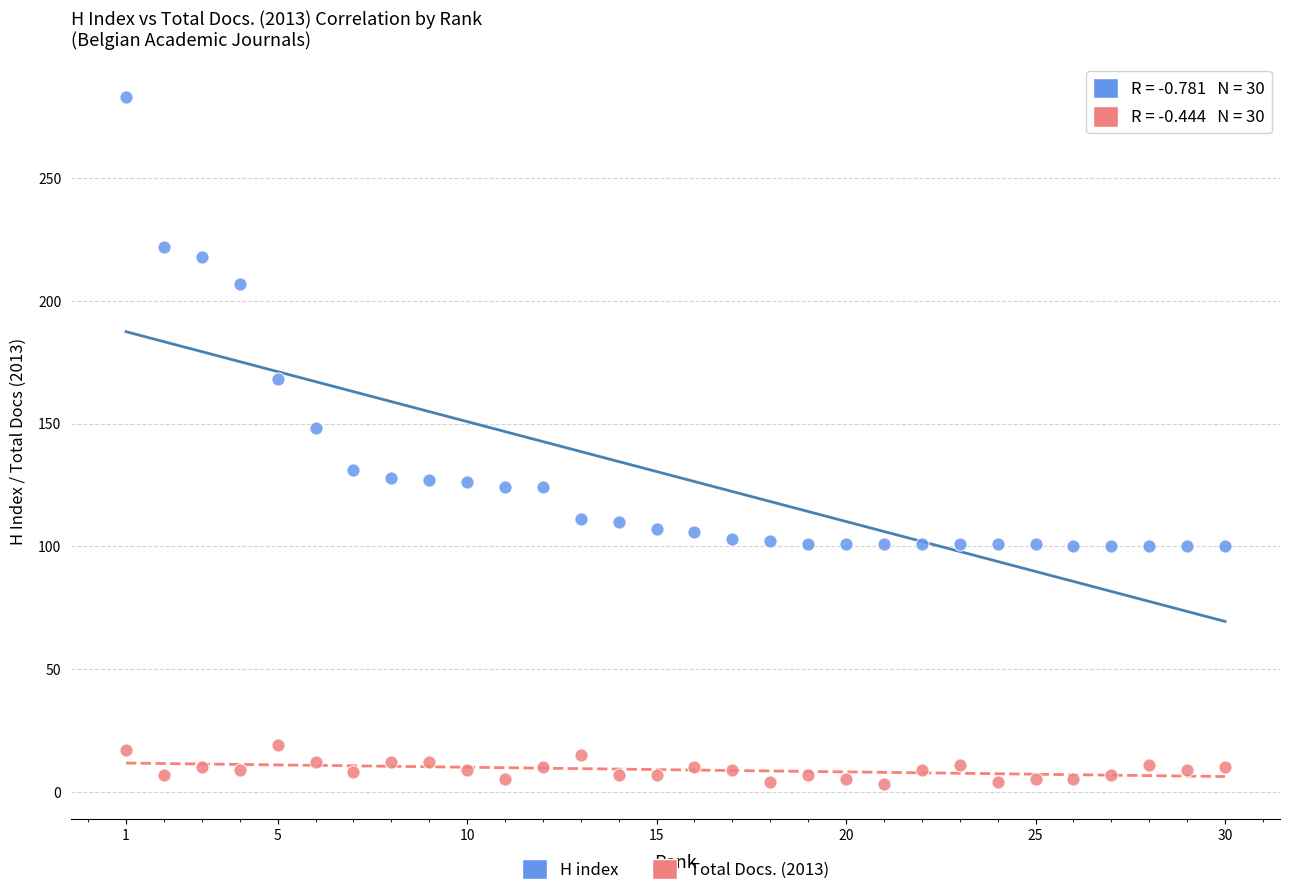

Which series reaches the maximum Y coordinate?

H index